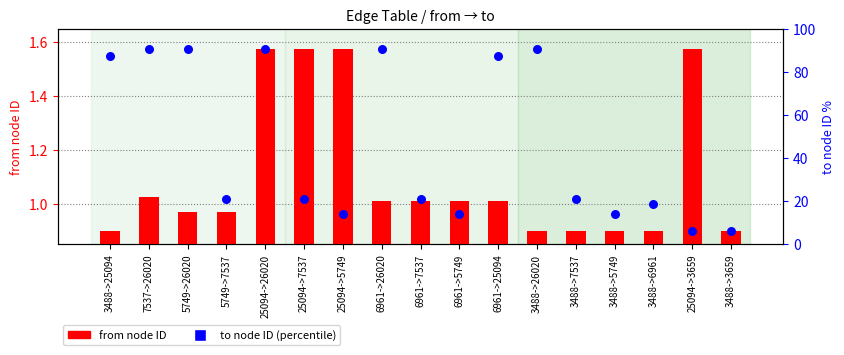

Which series contains the highest Y value?

from node ID